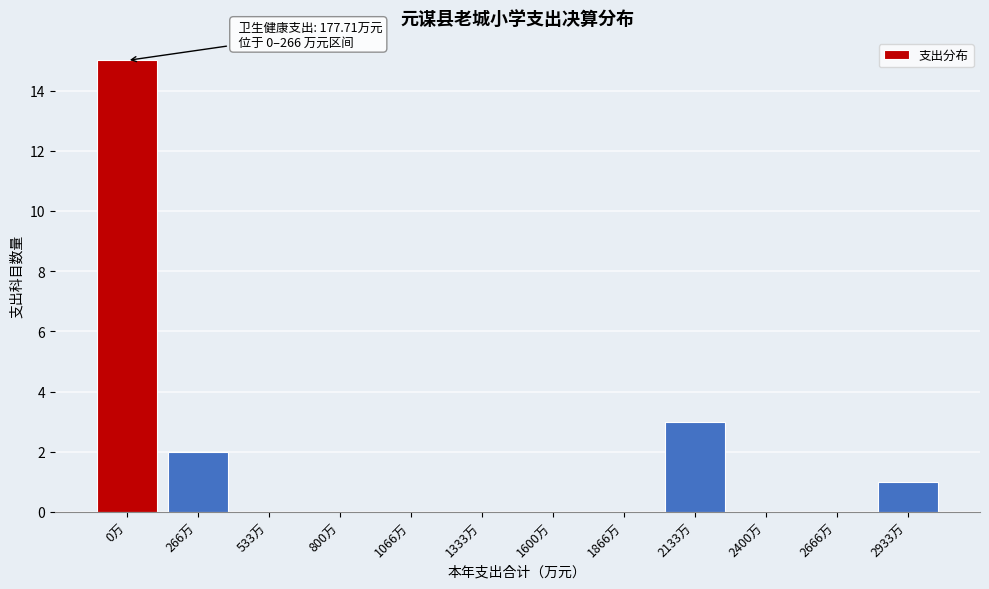

Reading left to right, transcribe all the data shown in this chart.

0万=15	266万=2	533万=0	800万=0	1066万=0	1333万=0	1600万=0	1866万=0	2133万=3	2400万=0	2666万=0	2933万=1